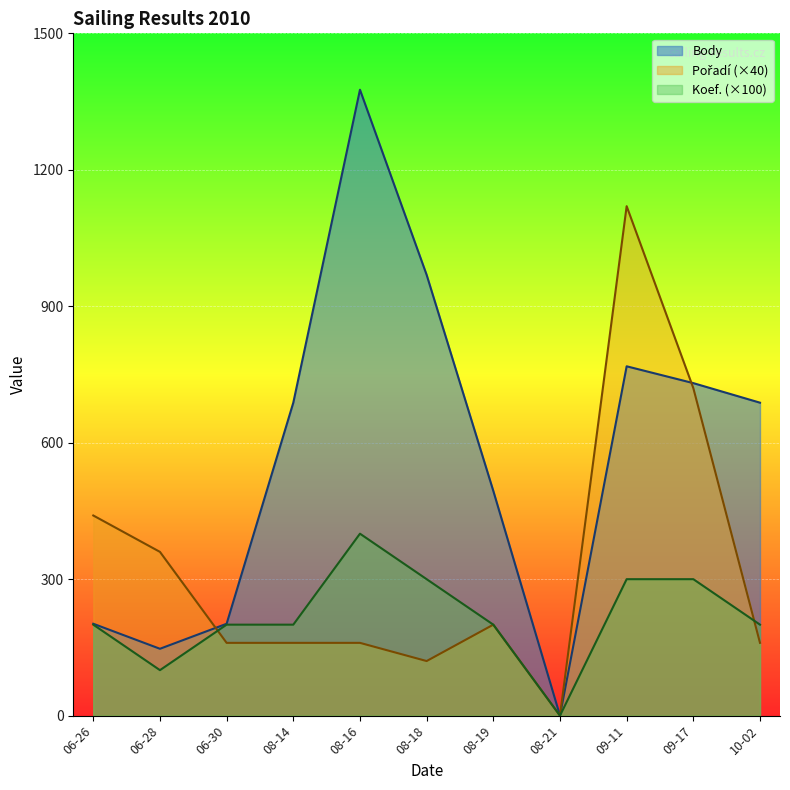

At how many categories does at least one series exceed 295?

9